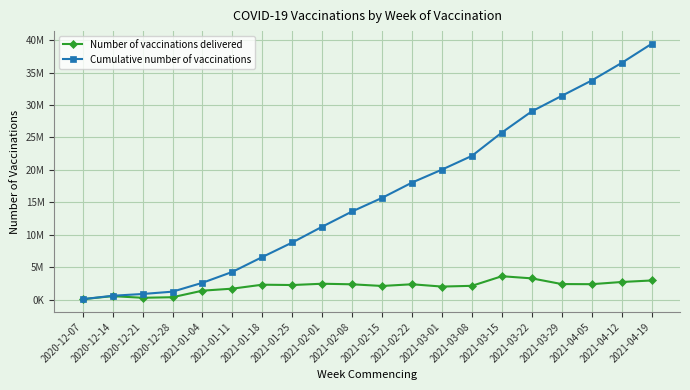

Which category has the highest value across all series?

2021-04-19